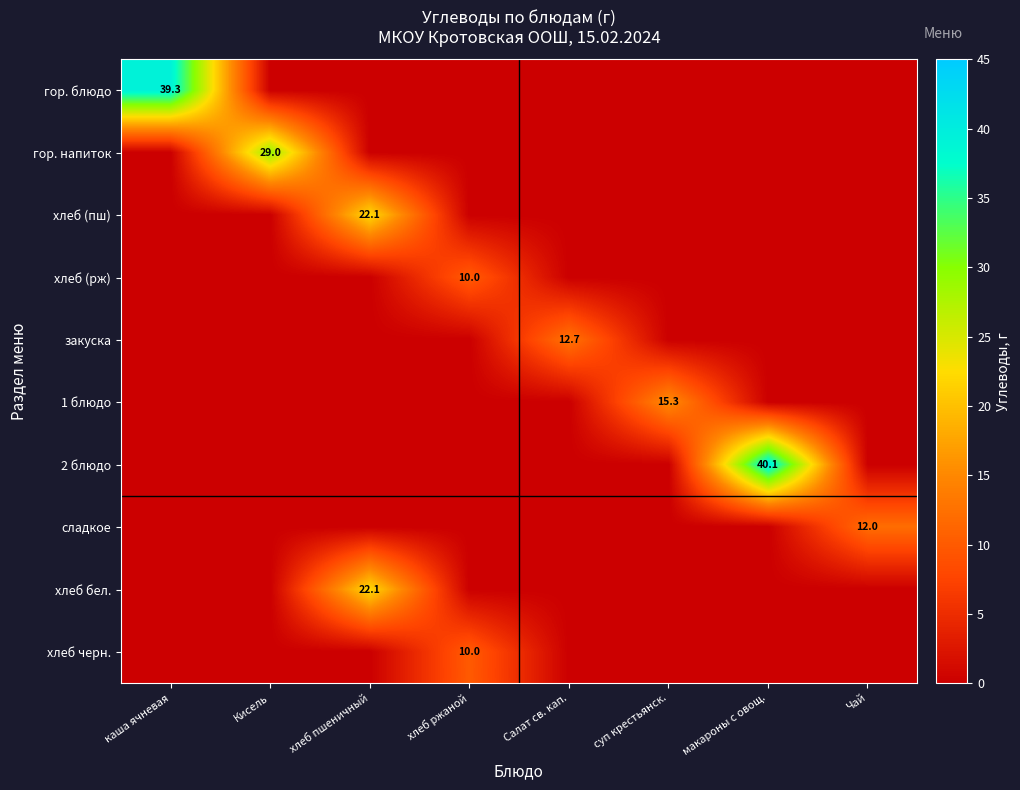

What is the difference between the highest and lowest values at хлеб пшеничный?

22.1